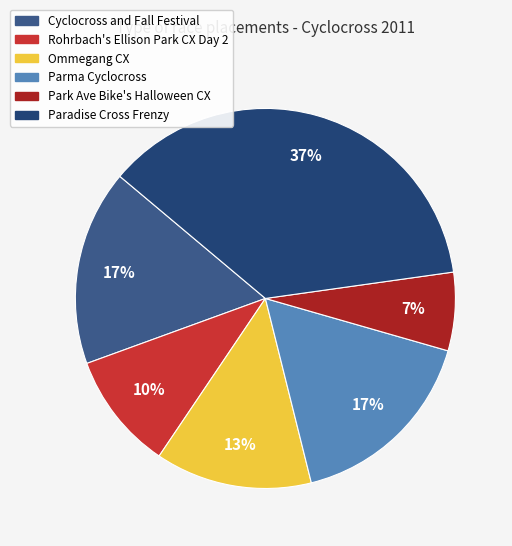

True or false: Paradise Cross Frenzy accounts for 37% of the total.

True